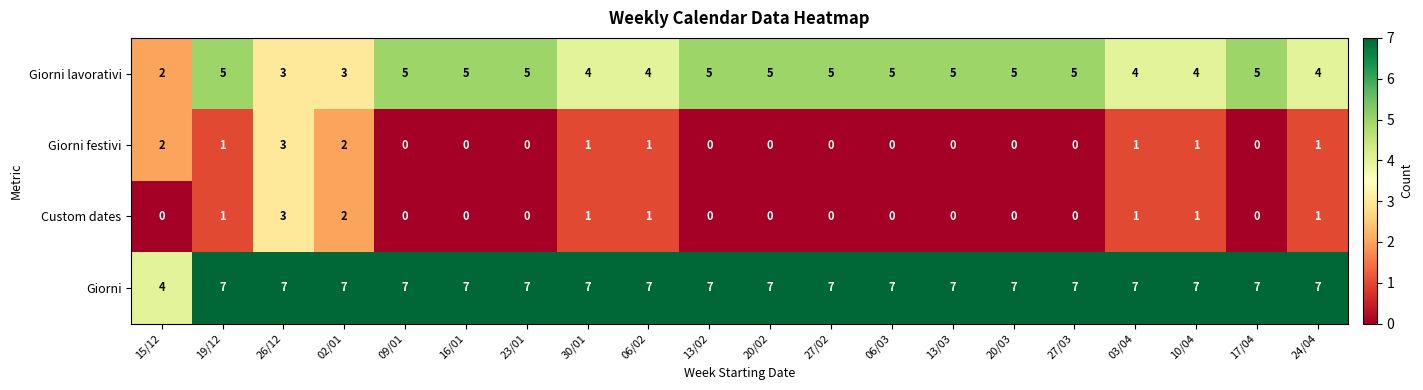

What is the difference between the highest and lowest values at 20/02?

7